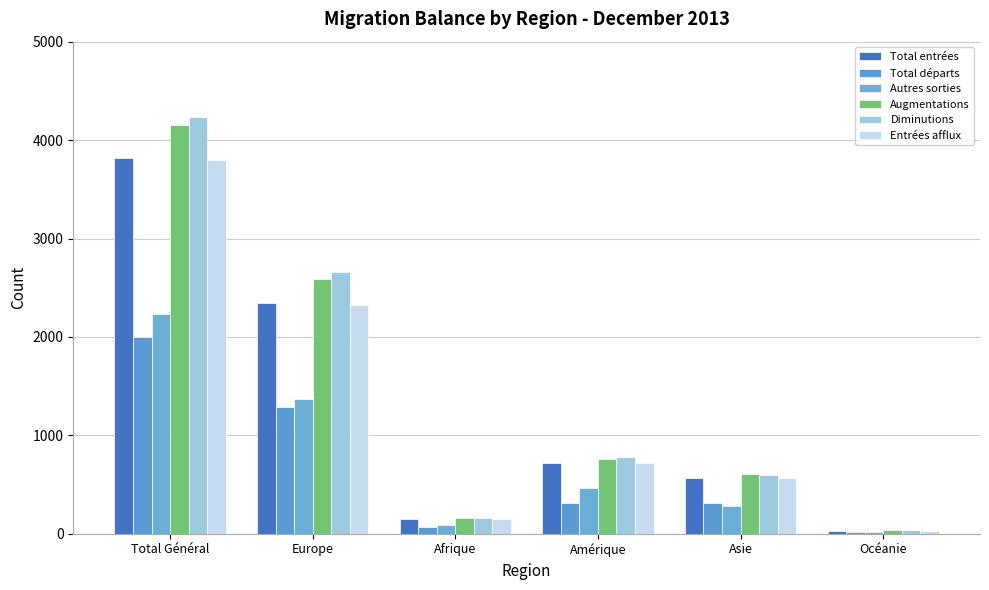

How many groups of bars are there?

6